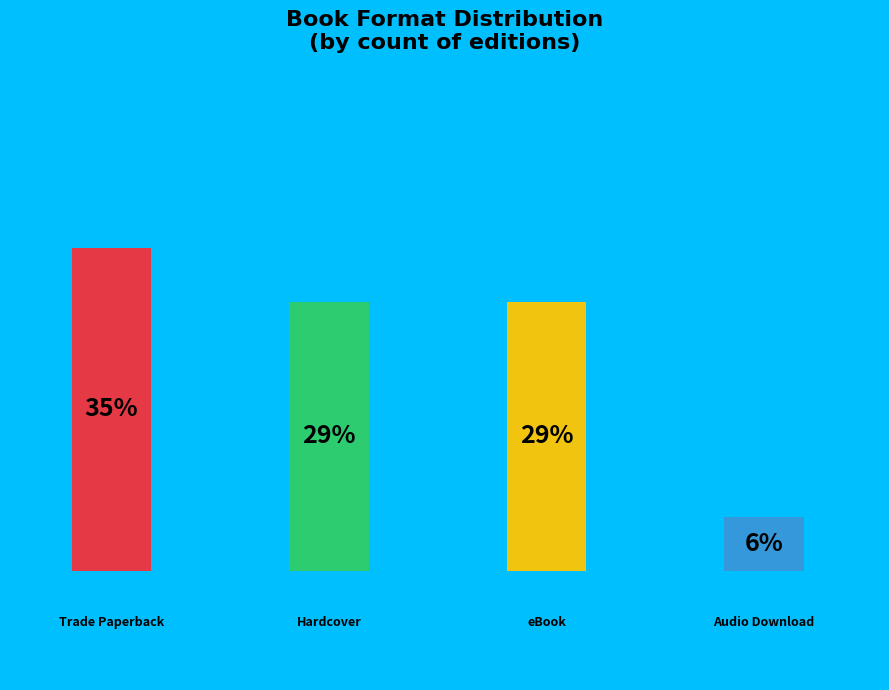

Rank the categories by value from lowest to highest.

Audio Download, Hardcover, eBook, Trade Paperback